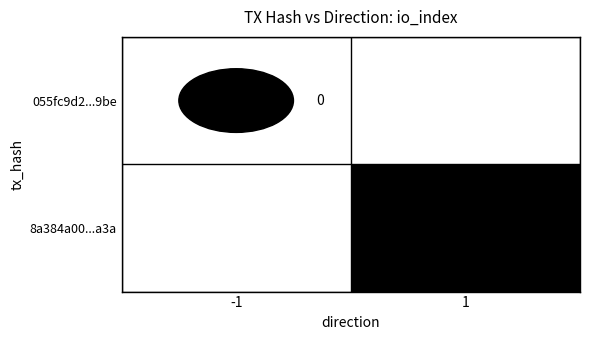

The 8a384a00...a3a series shows 2 at 1. True or false?

False